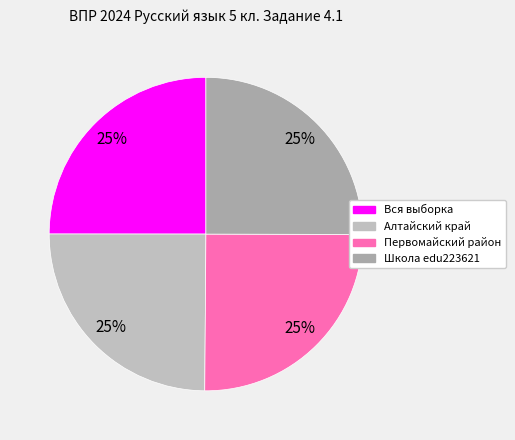

What is the total percentage of Школа edu223621 and Первомайский район?

50.1%